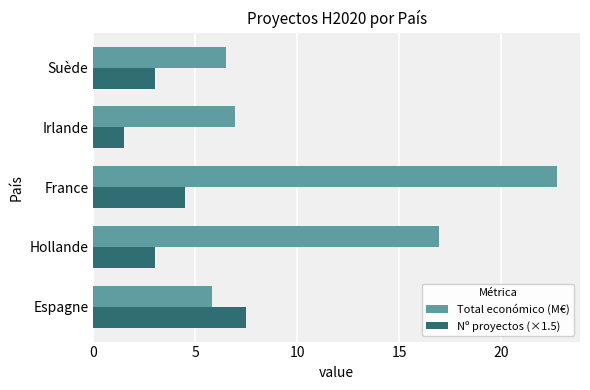

At how many categories does at least one series exceed 5?

5